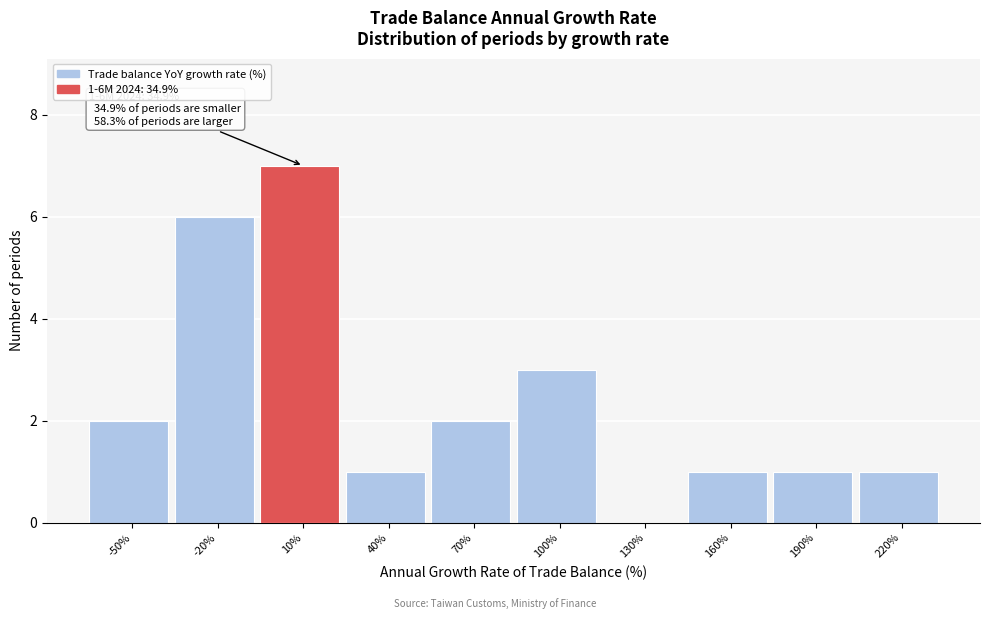

Which category has the highest value across all series?

10%